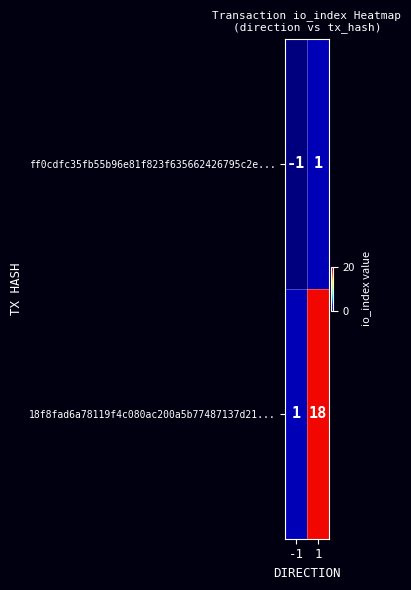

What value does the 18f8fad6a78119f4c080ac200a5b77487137d21... series have at 1?

18